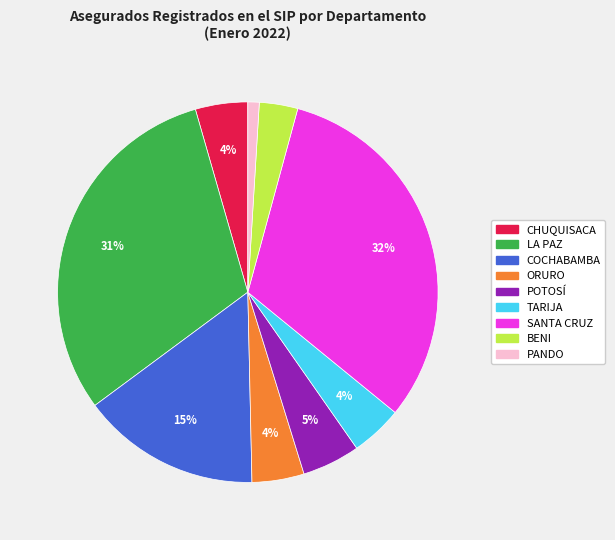

Does any single category account for the majority?

No